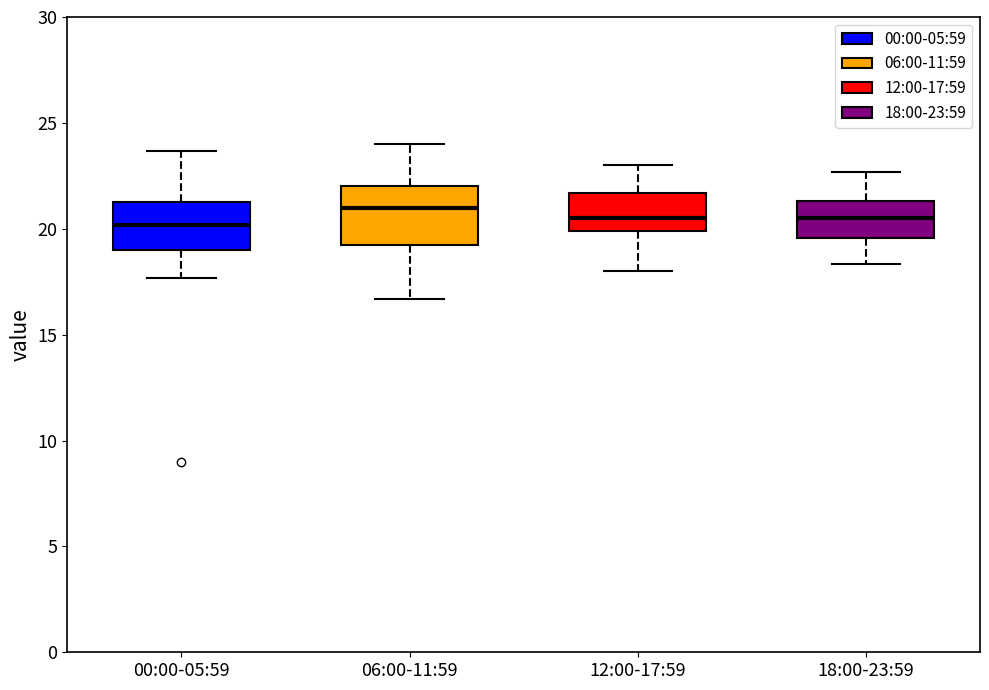

Where does the median line of the box for 18:00-23:59 sit on the y-axis? The values are not printed on the chart, so give them approximately, as read against the axis.

20.5